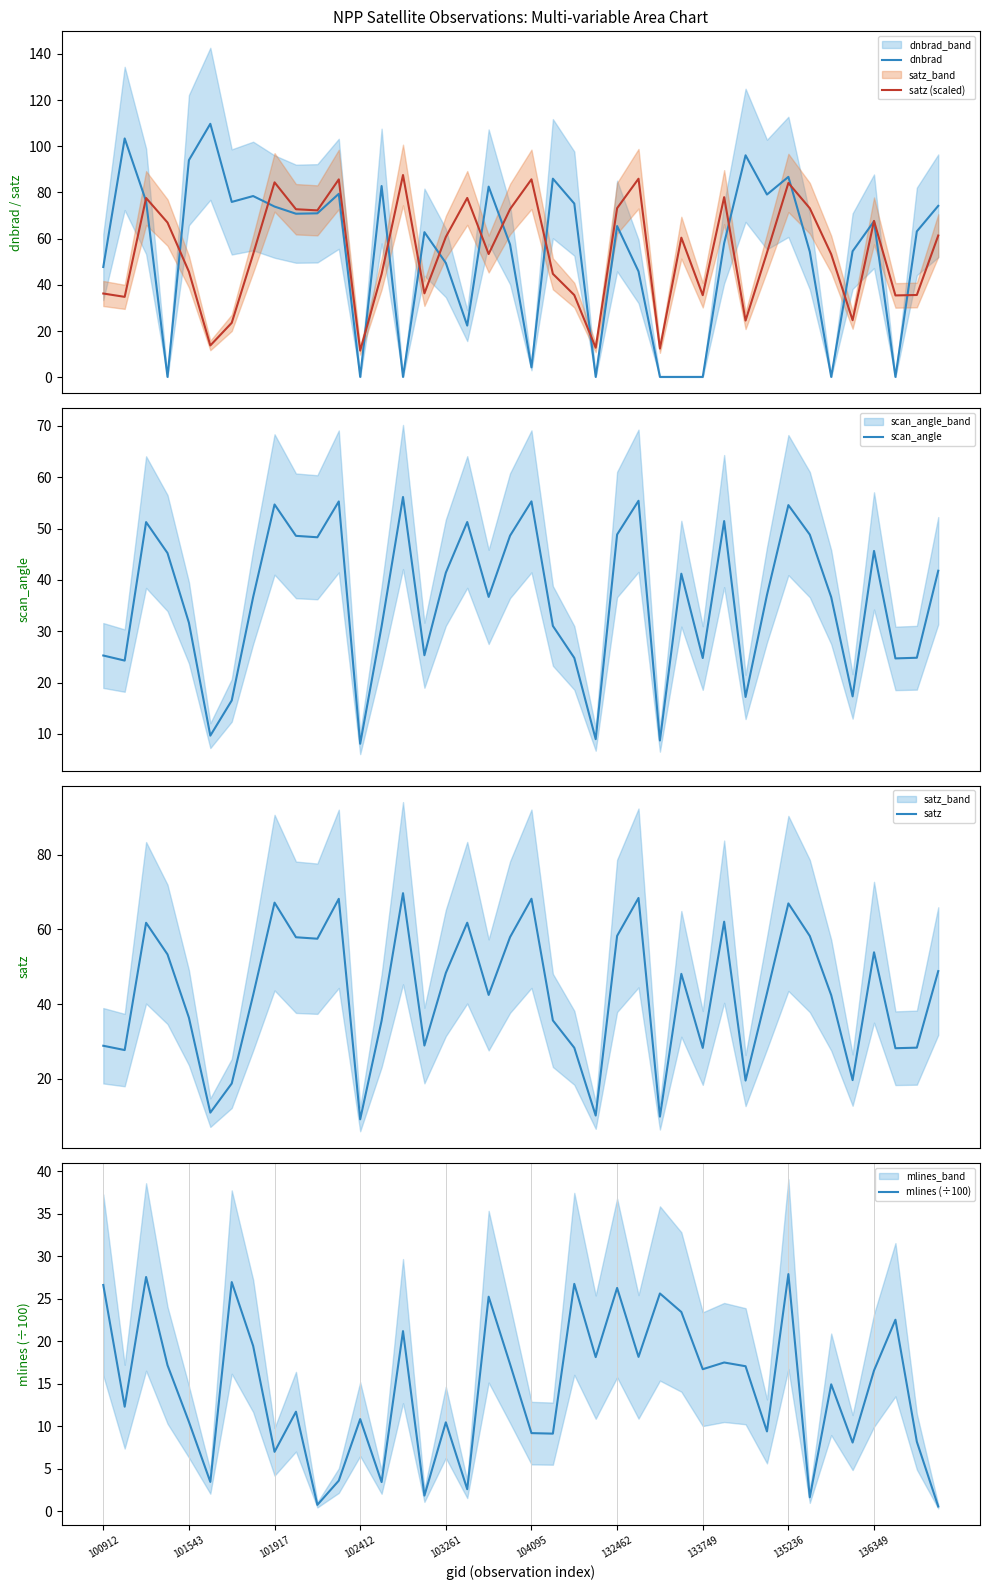

What is the minimum value for scan_angle?

8.1